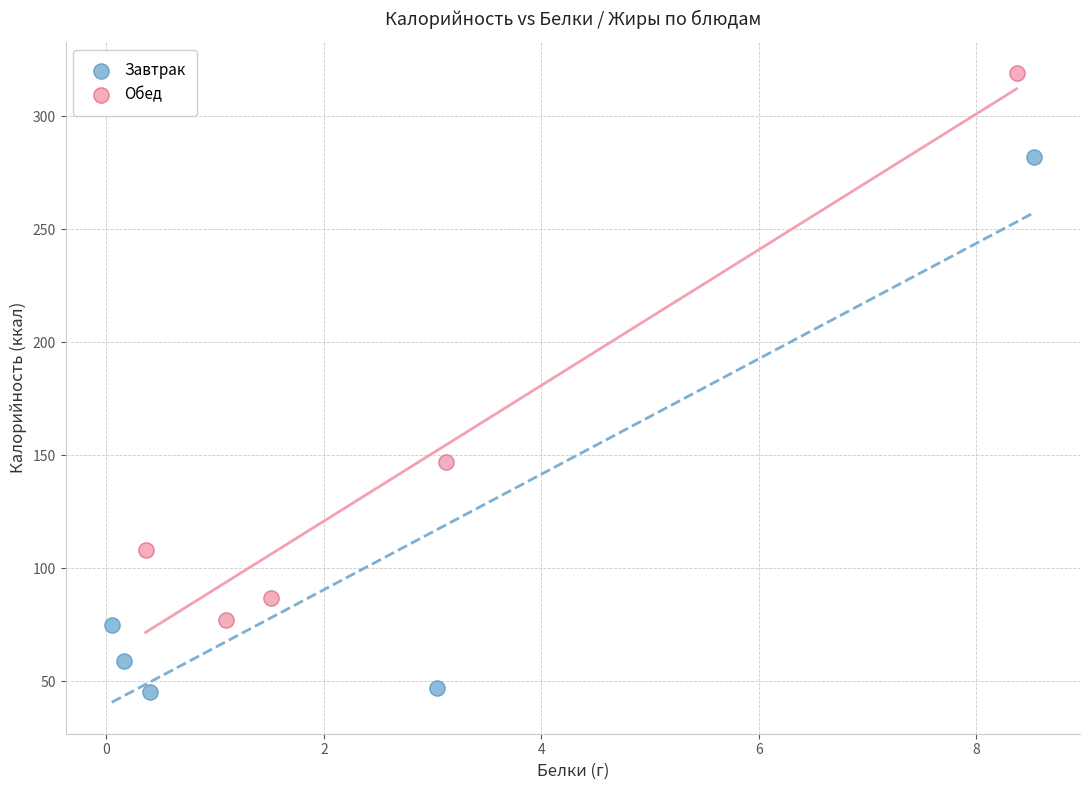

Which series contains the lowest Y value?

Завтрак